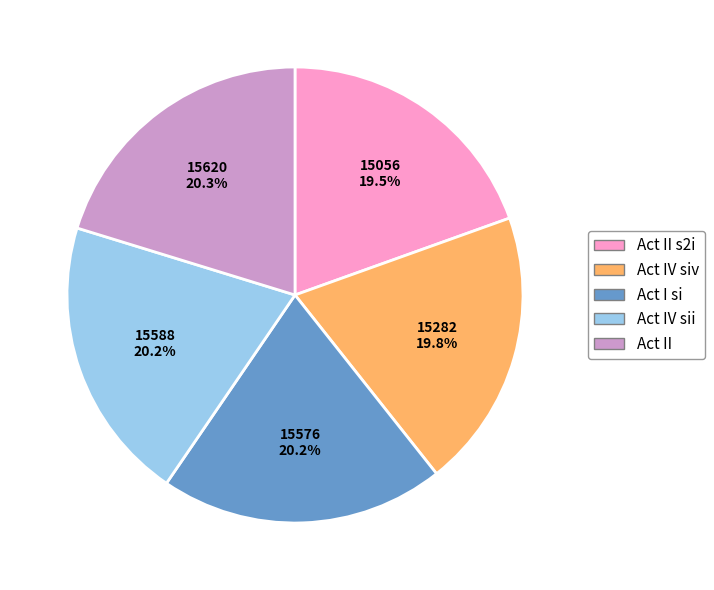

To the nearest percent, what is the difference between the largest and smallest slice percentages?

1%